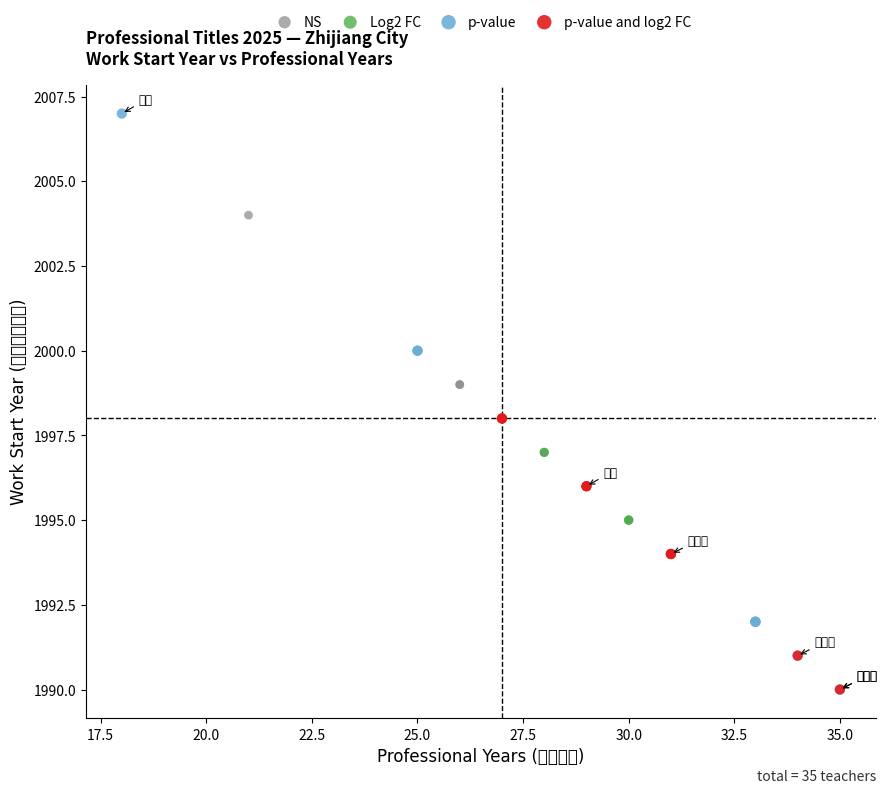

What are all the series names shown in the legend?

NS, Log2 FC, p-value, p-value and log2 FC